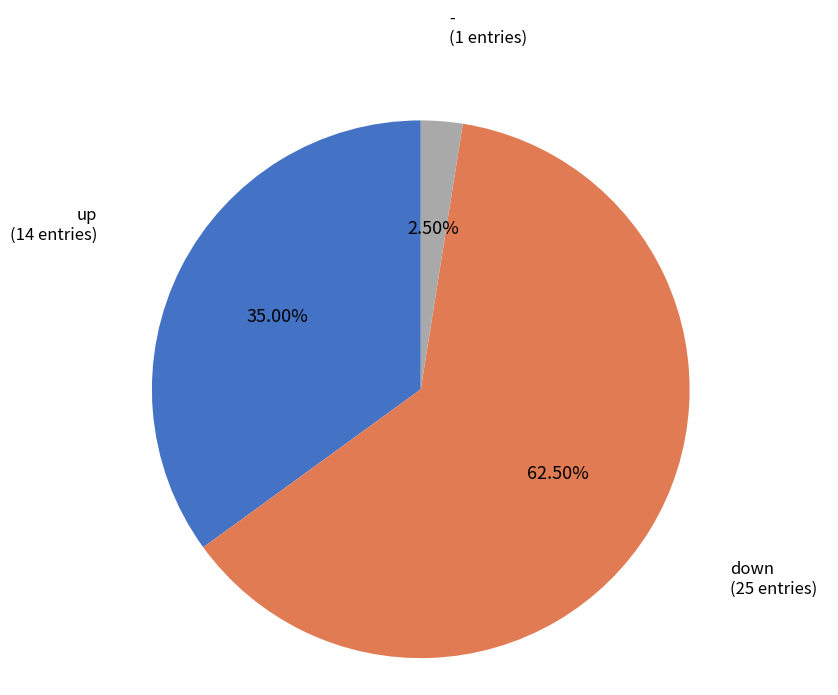

Which category accounts for the majority?

down